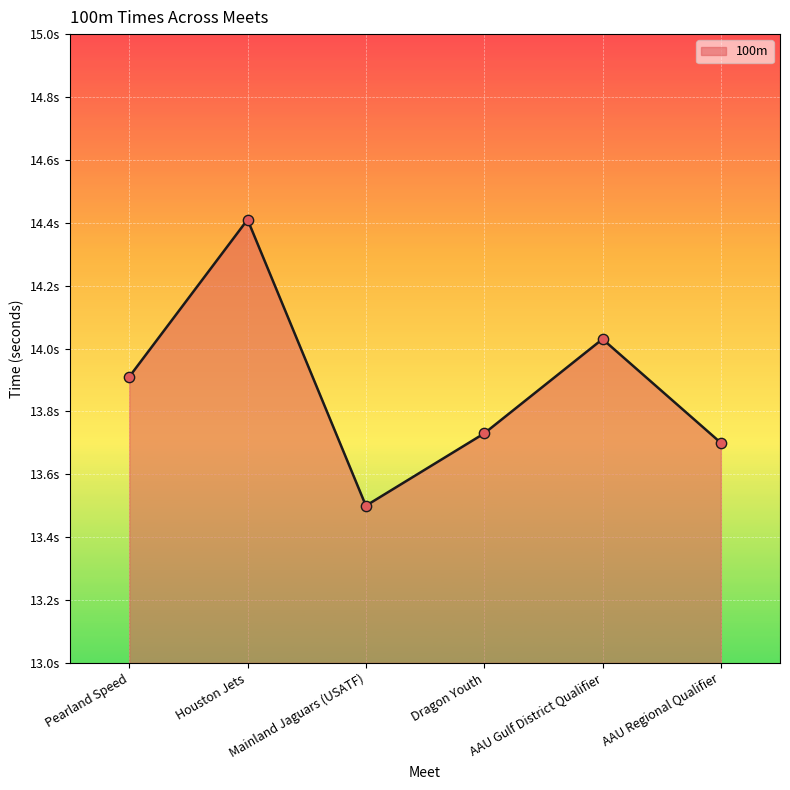

What is the change in value from Houston Jets to Dragon Youth?

-0.7